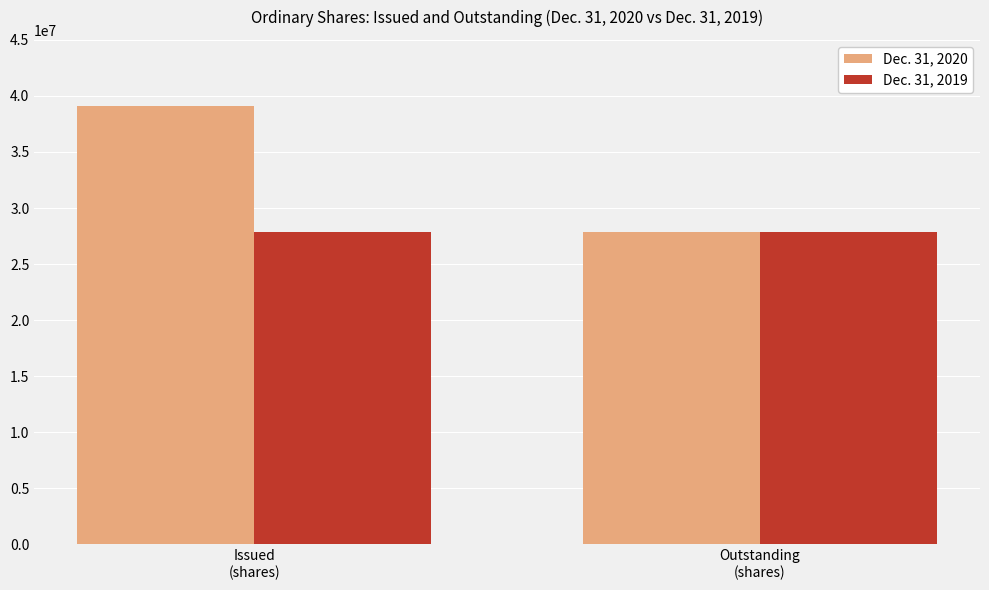

Reading left to right, list all the values displayed in this chart.

Dec. 31, 2020: Issued
(shares)=39141913	Outstanding
(shares)=27885613
Dec. 31, 2019: Issued
(shares)=27885613	Outstanding
(shares)=27885613